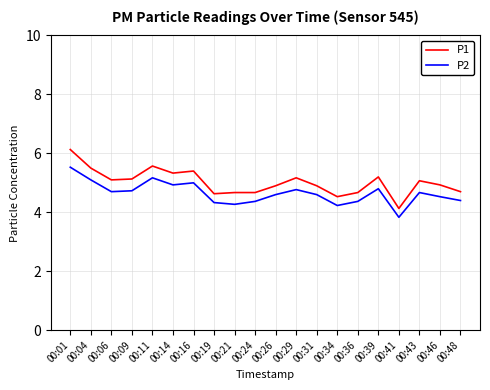

True or false: P2 has a value of 1.5 at 00:26.

False